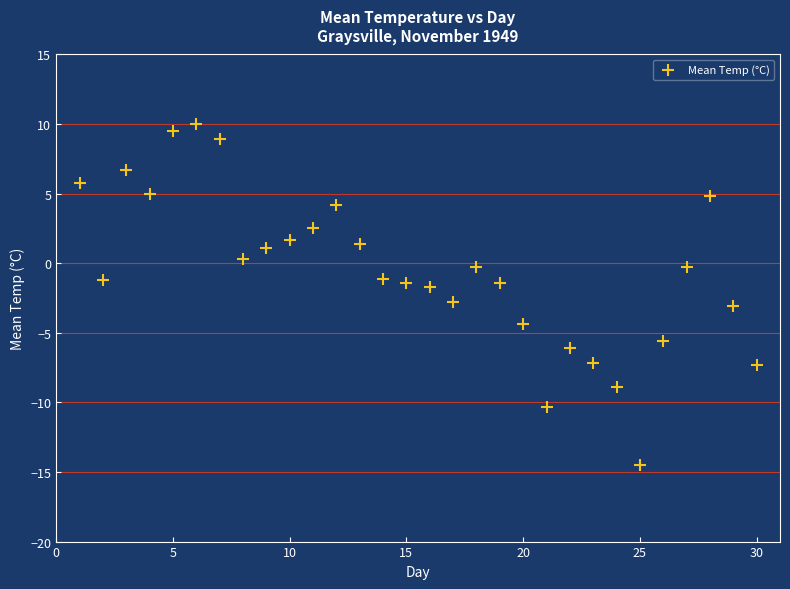

What is the range of Y values (max minus min)?

24.5